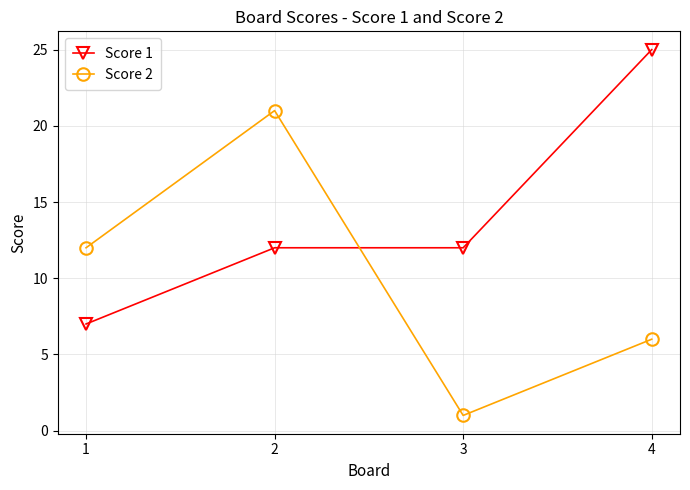

What is the difference between the maximum and minimum values in the Score 1 series?

18